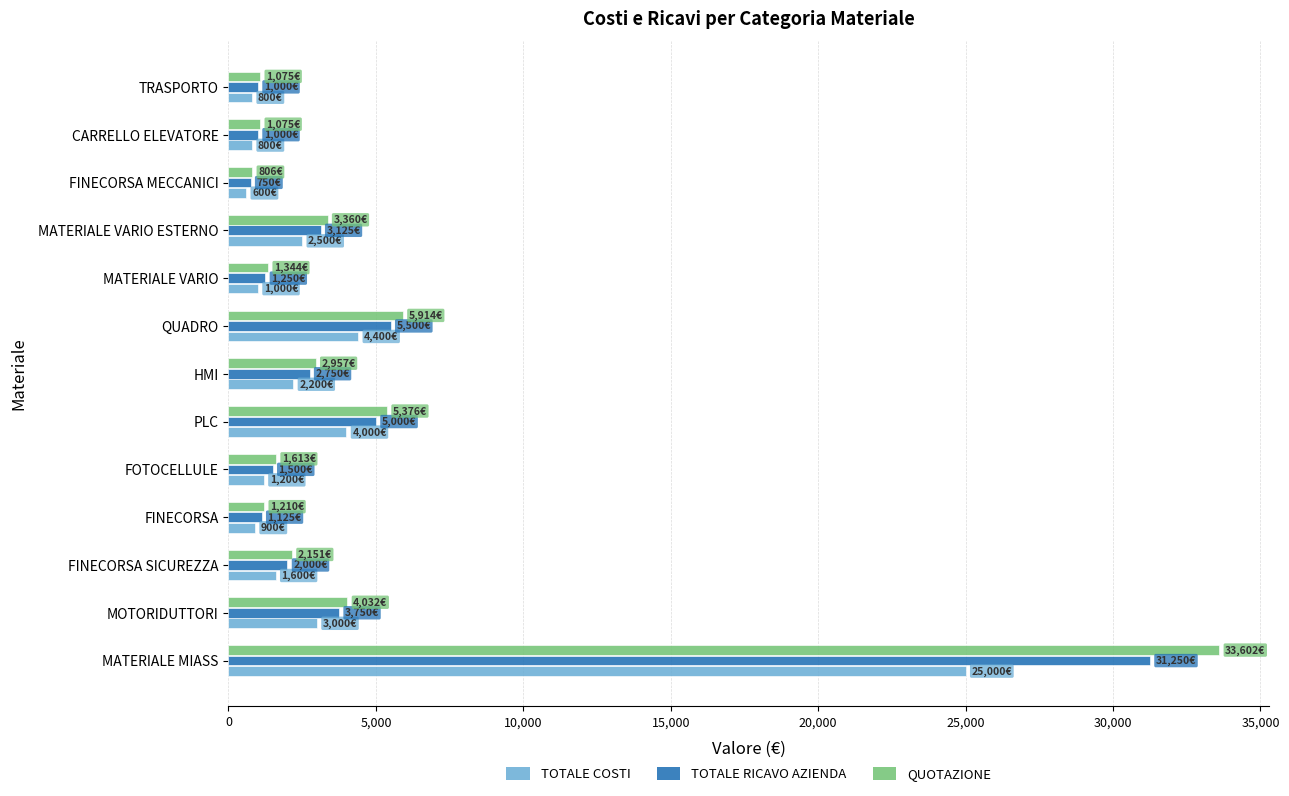

What is the total value across all series at CARRELLO ELEVATORE?

2875